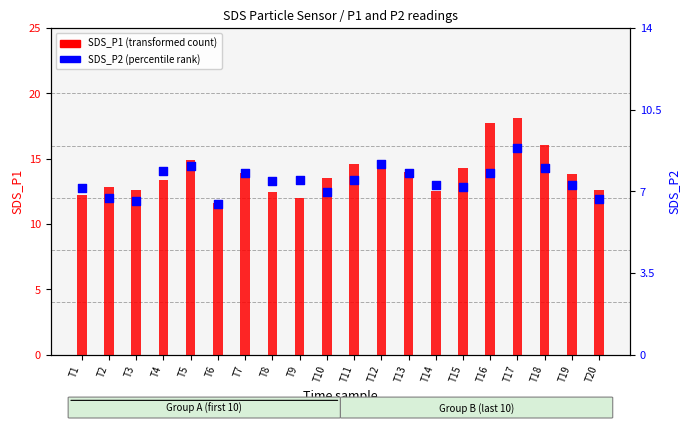

Which series contains the highest Y value?

SDS_P1